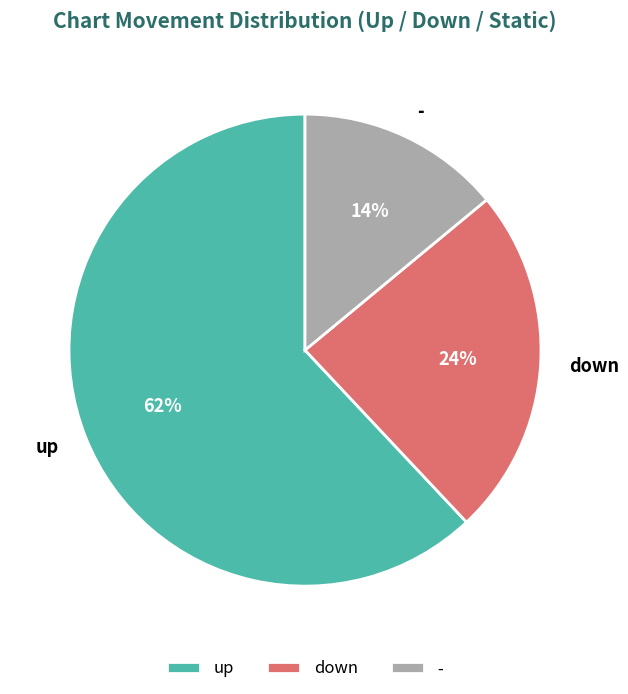

To the nearest percent, what portion does up represent?

62%